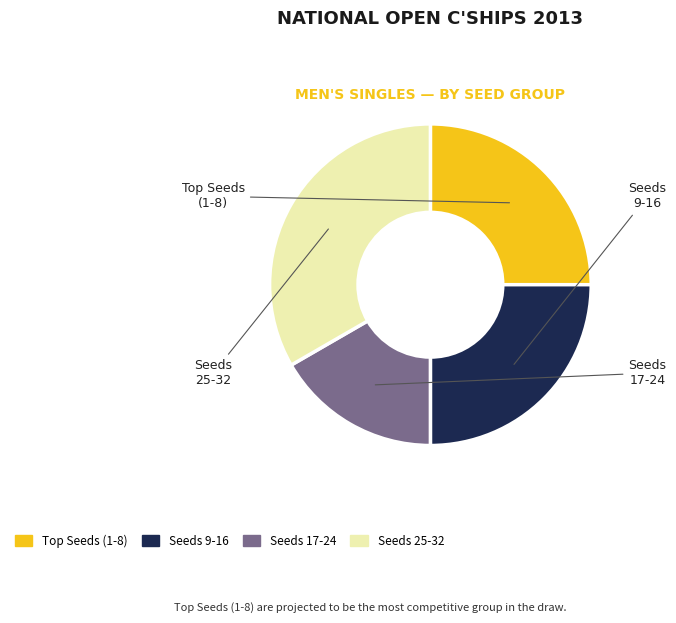

Is there any slice that represents more than half of the pie?

No